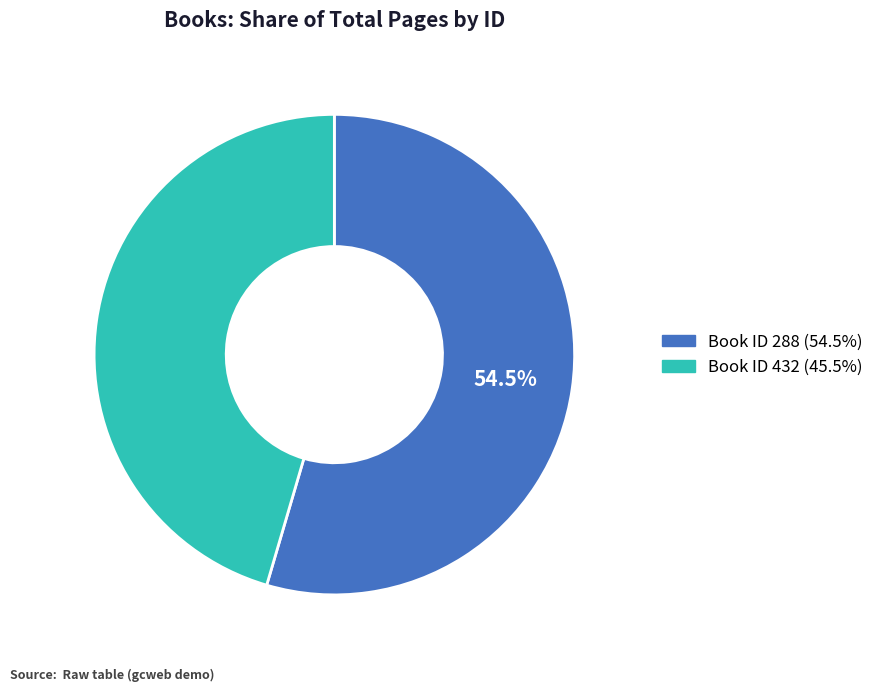

Is there a majority slice in this chart?

Yes